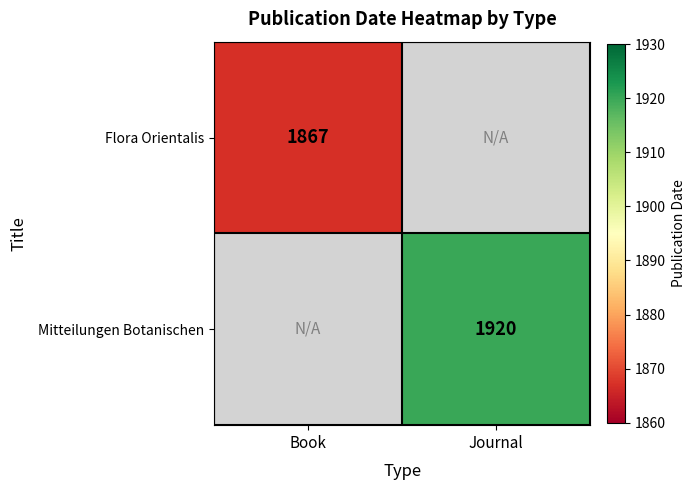

True or false: Mitteilungen Botanischen has a value of 3381 at Journal.

False